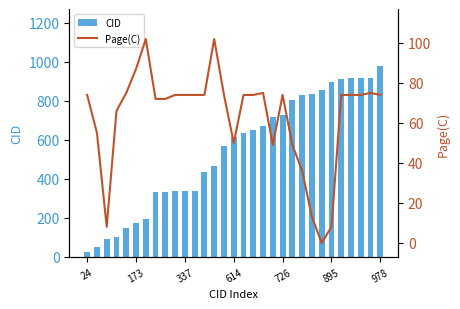

What is the difference between the highest and lowest values at 27?

841